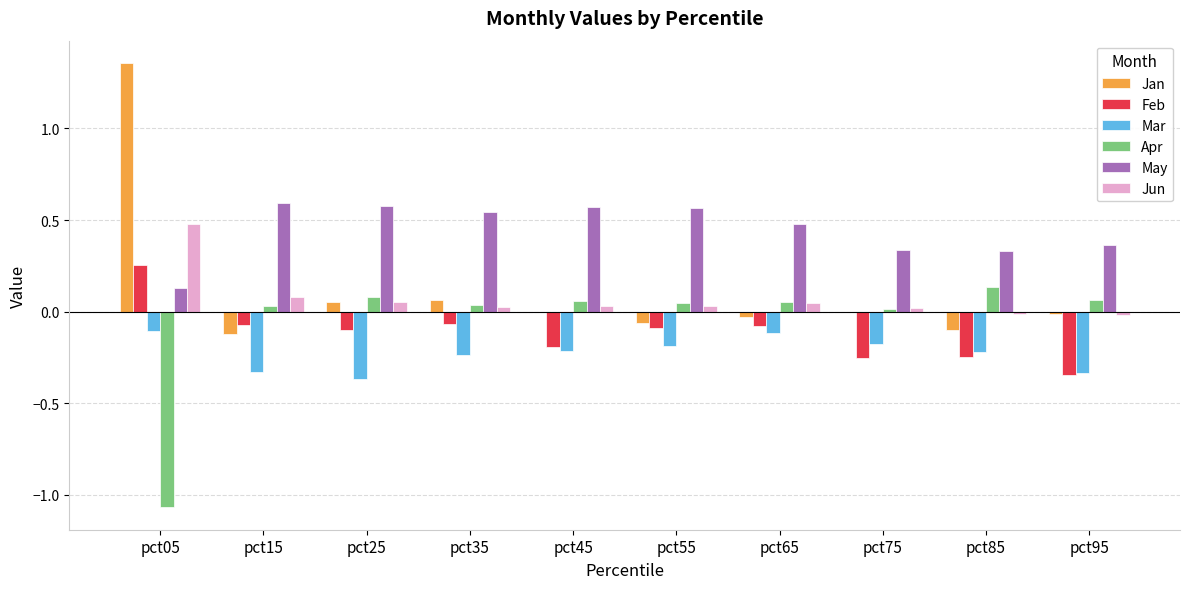

The value of Apr at pct85 is 0.1. True or false?

True